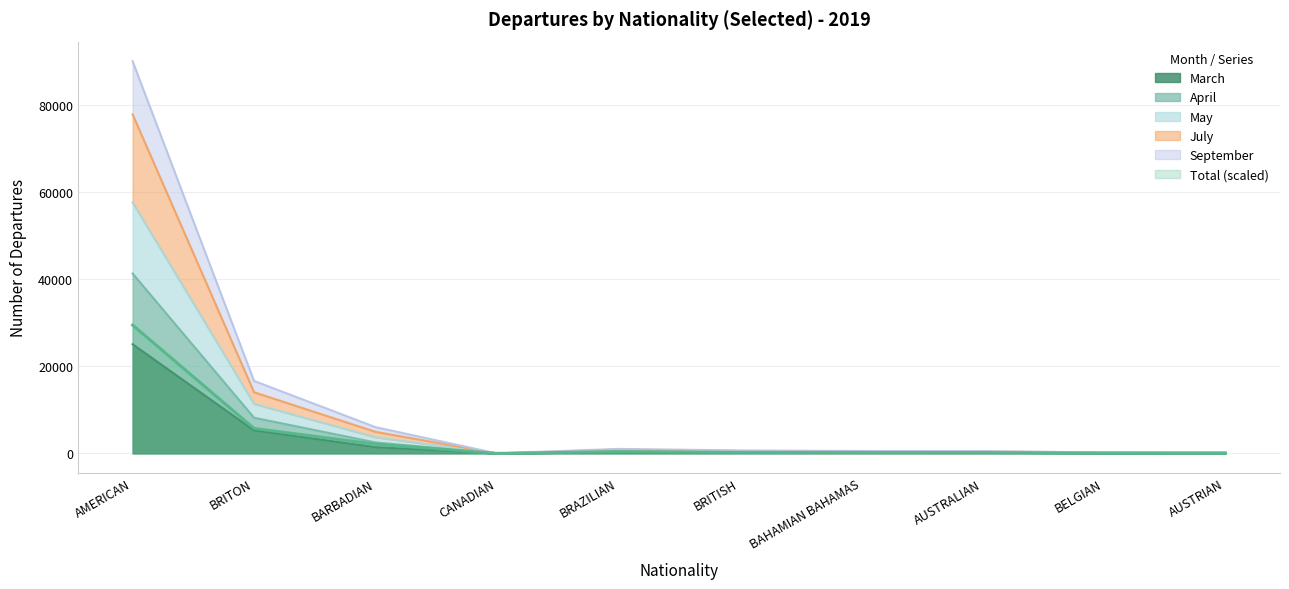

Where is the first local maximum for April?

BRAZILIAN